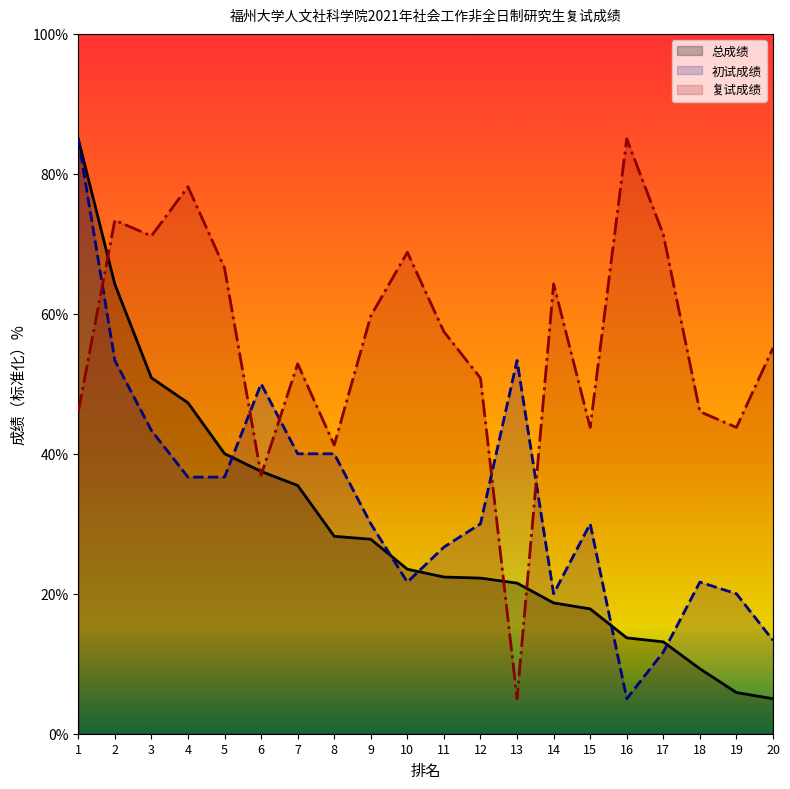

Does the chart display data point markers on the line(s)?

No